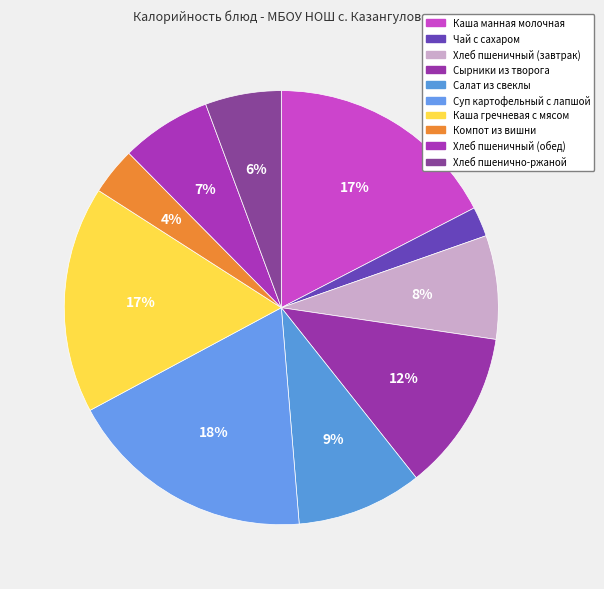

What is the total percentage of Чай с сахаром and Хлеб пшеничный (завтрак)?

9.9%